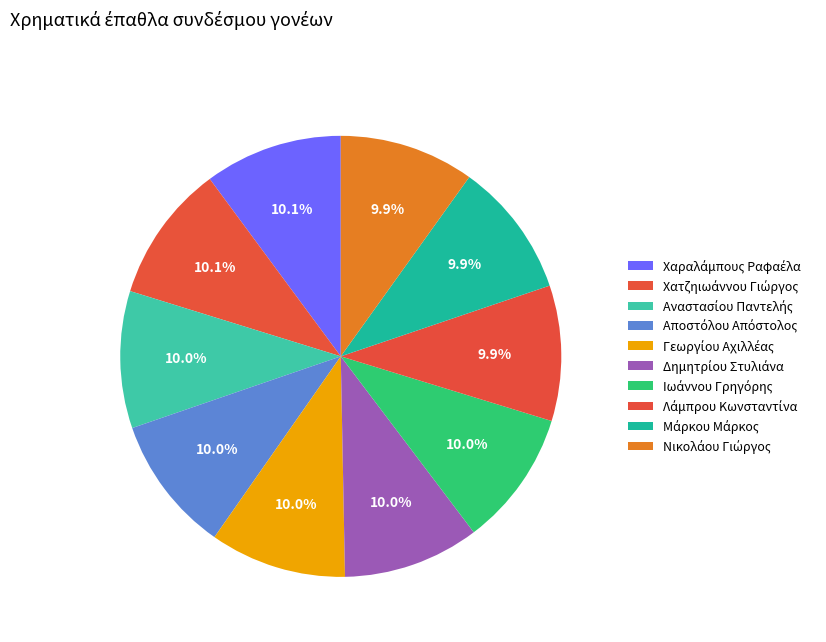

To the nearest percent, what is the average slice percentage?

10%